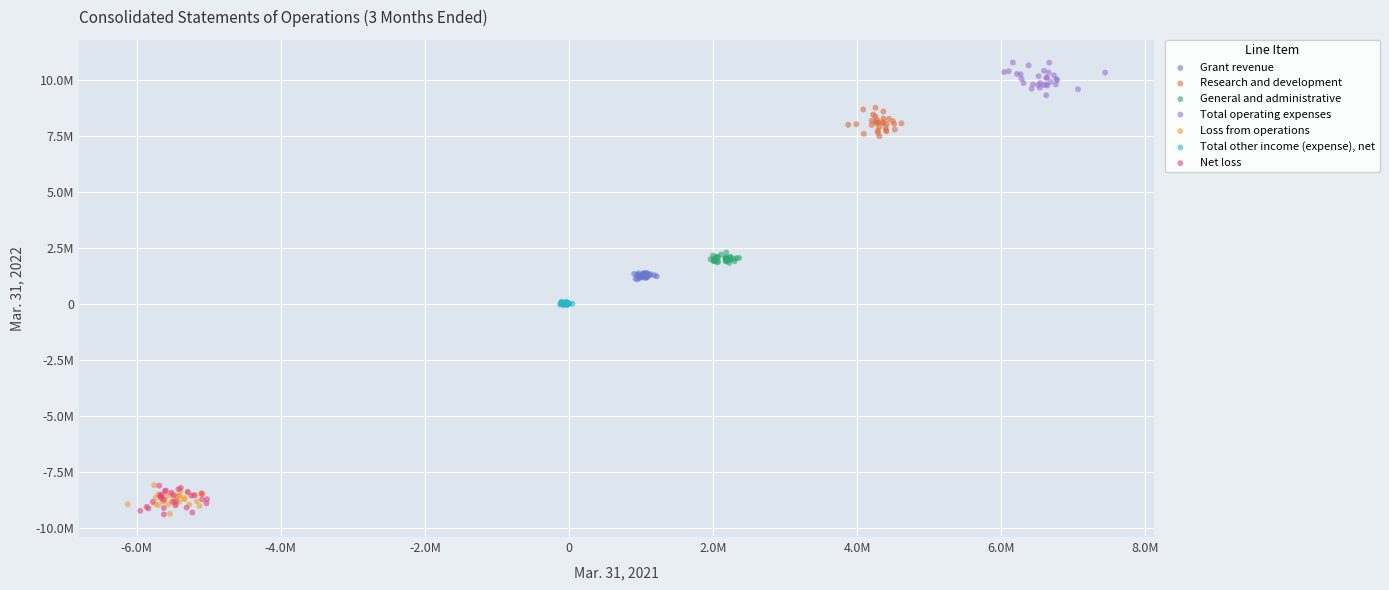

What are all the series names shown in the legend?

Grant revenue, Research and development, General and administrative, Total operating expenses, Loss from operations, Total other income (expense), net, Net loss